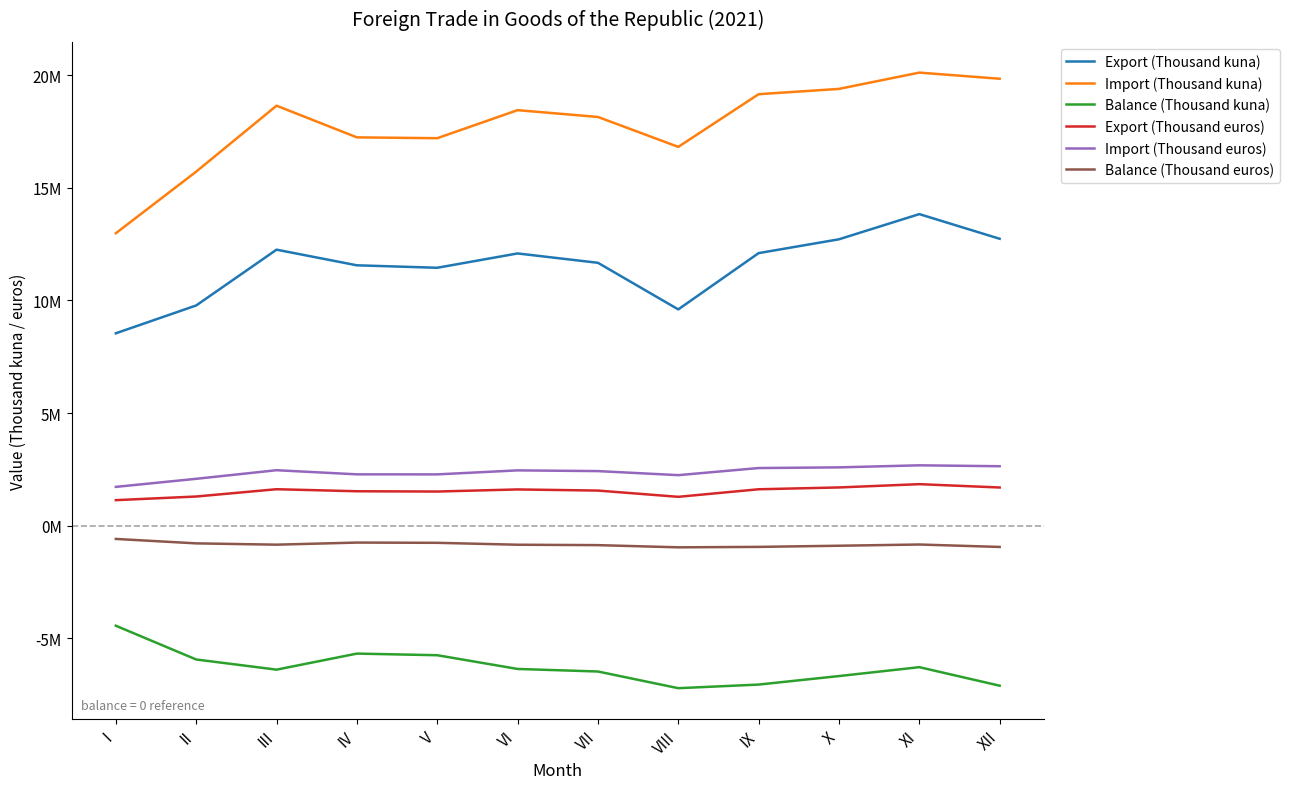

True or false: Export (Thousand euros) and Export (Thousand kuna) intersect in this chart.

False